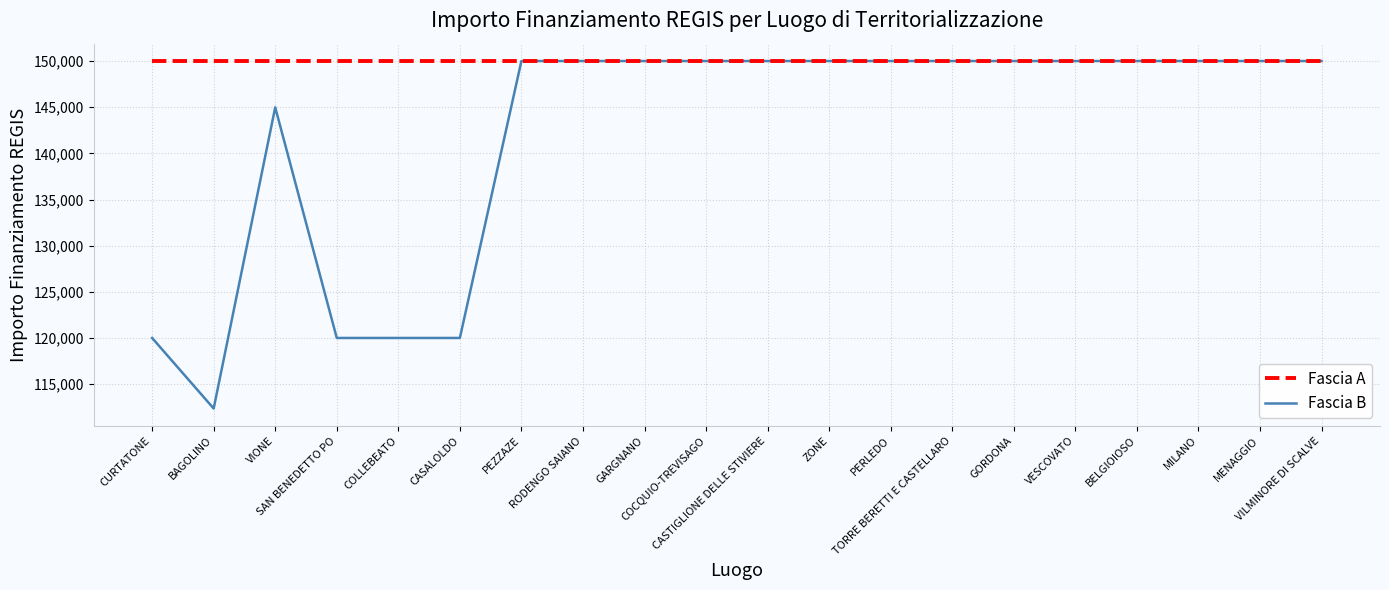

What is the lowest value of the Fascia A series?

150000.0